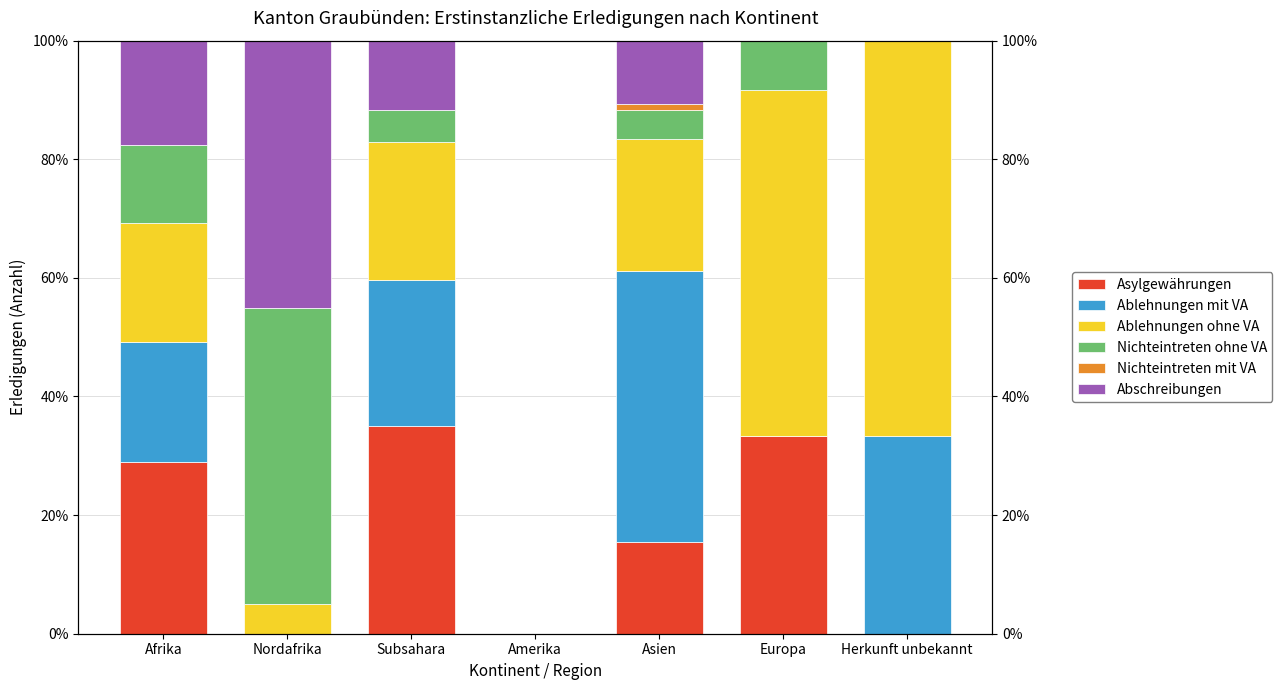

How many bars are there in total?

42